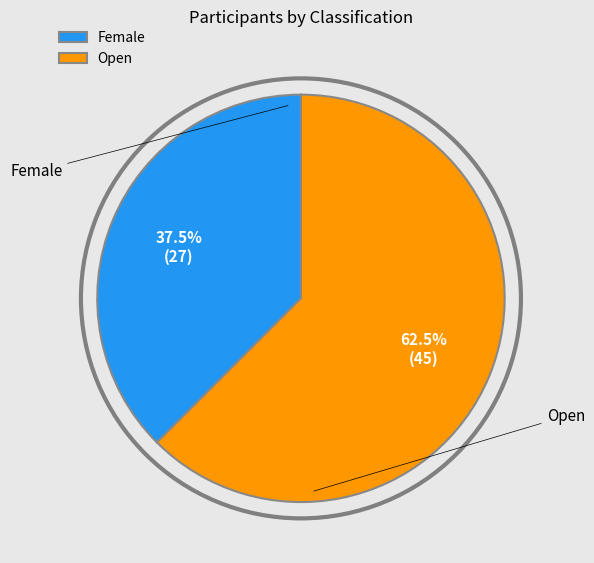

Which category accounts for the majority?

Open